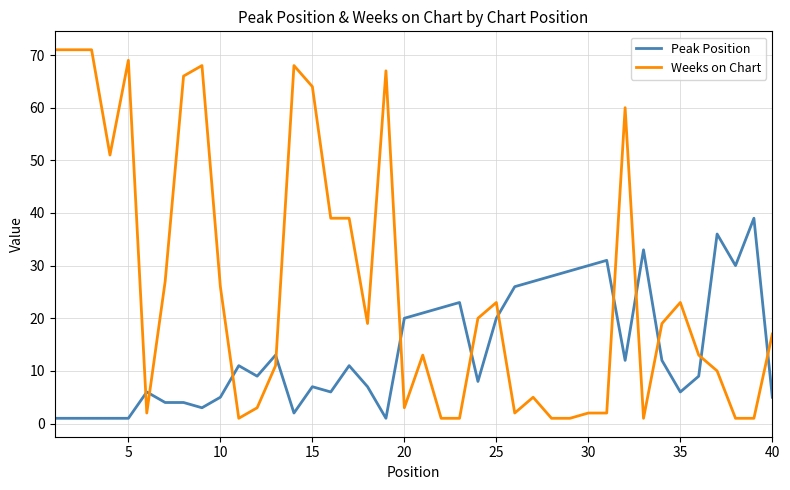

What is the difference between the maximum and minimum values in the Peak Position series?

38